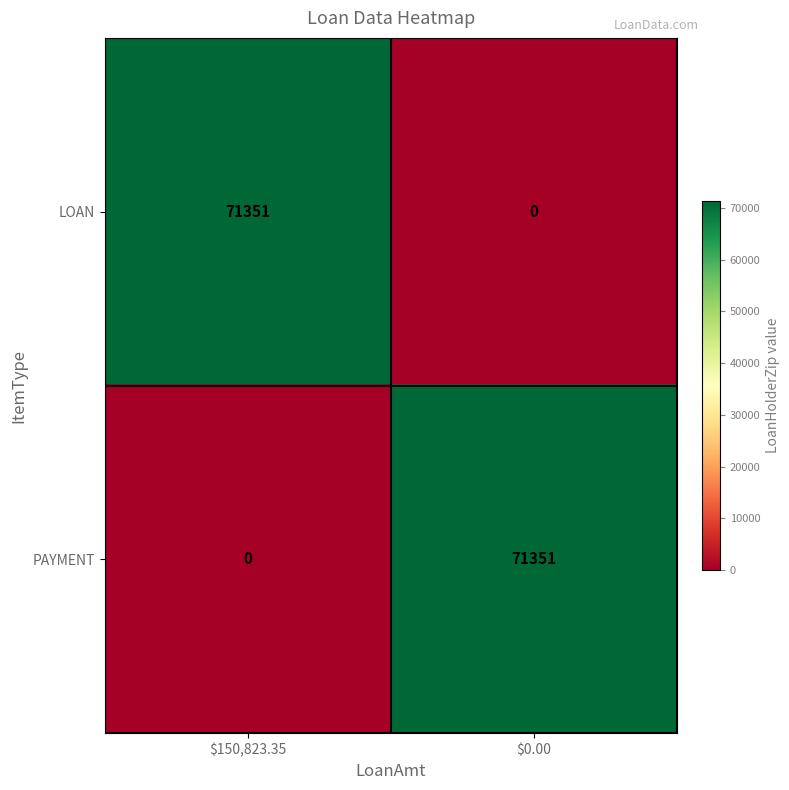

What is the total value across all series at $150,823.35?

71351